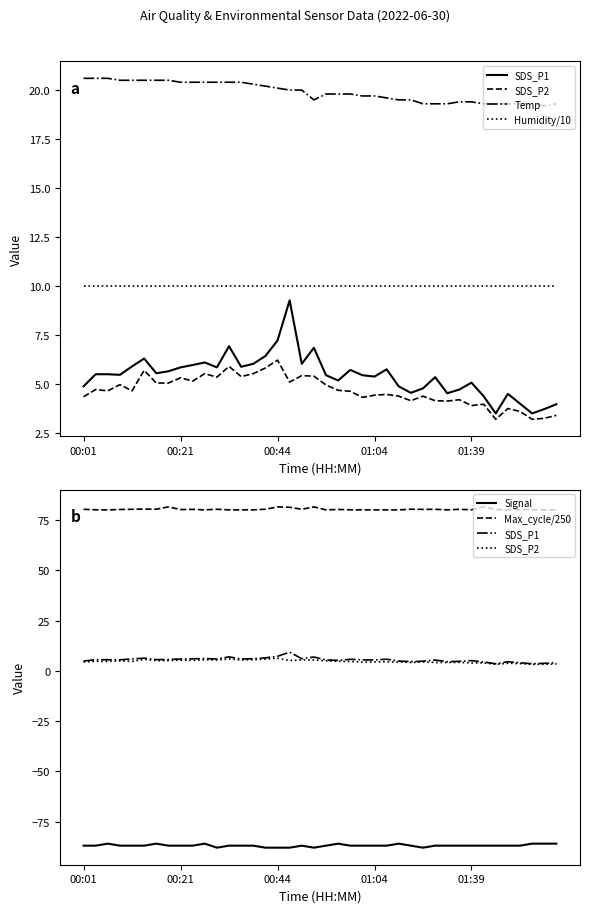

What is the sum of the Temp values at 36 and 33?

38.6